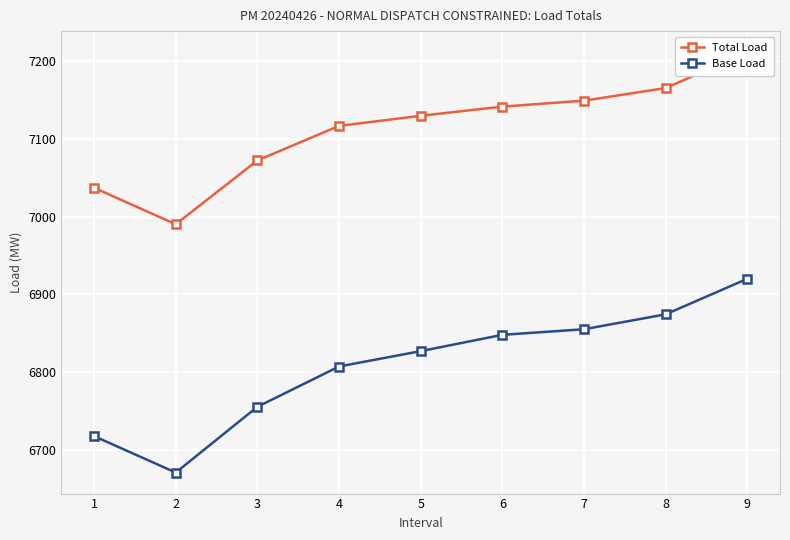

How many data points in Base Load are less than 6826?

4